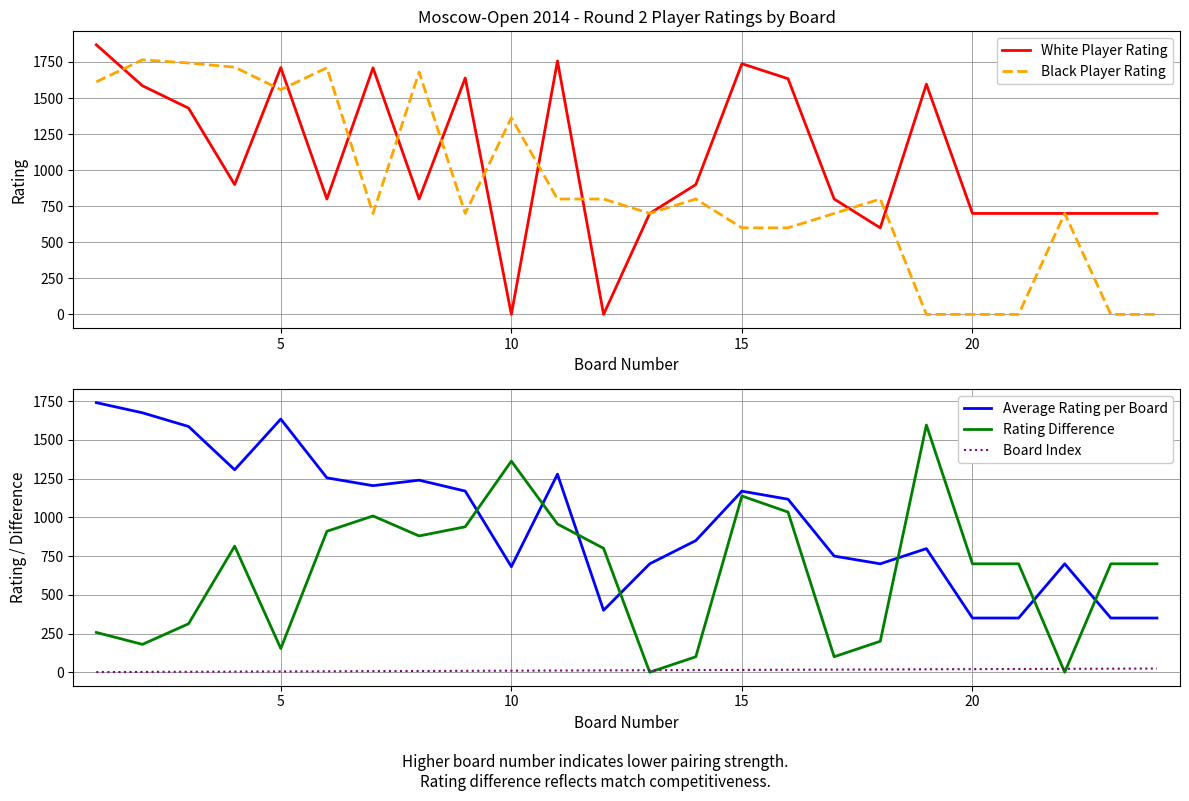

What is the highest value of the Black Player Rating series?

1765